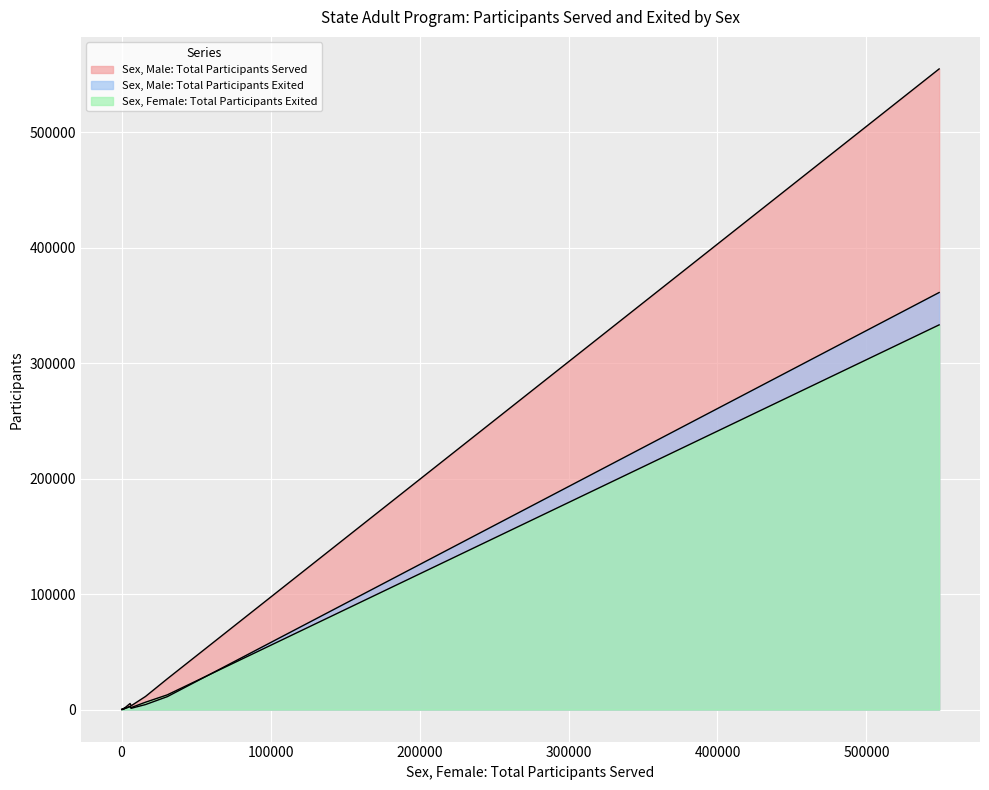

What is the difference between the maximum and minimum values in the Sex, Male: Total Participants Served series?

554841